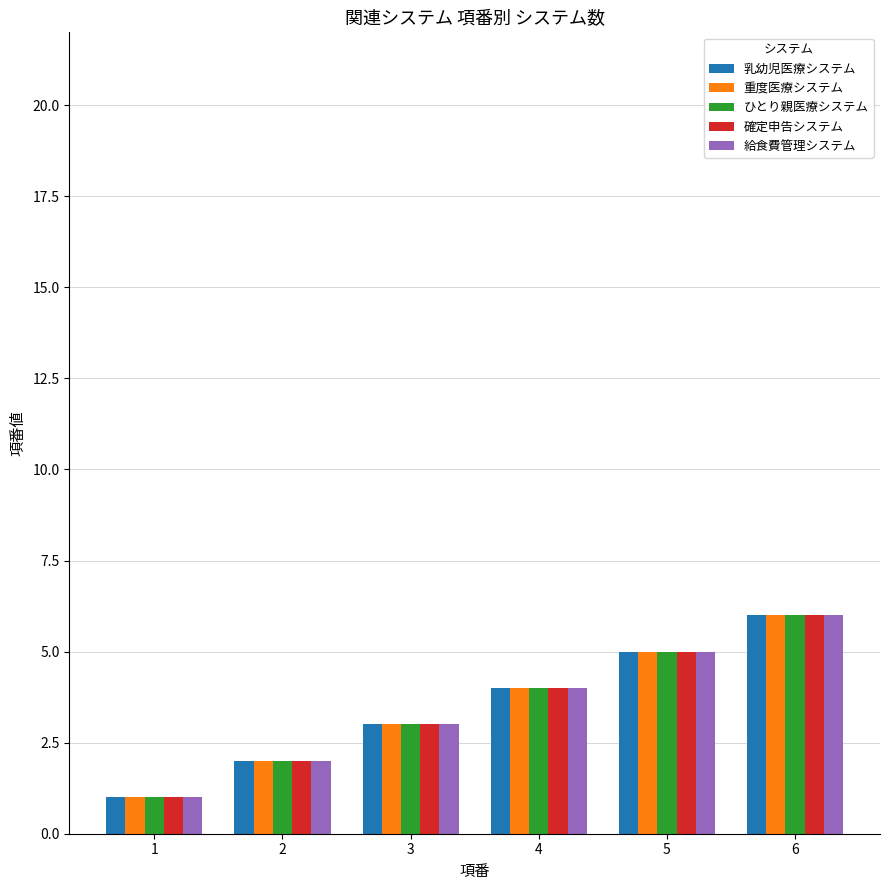

How many 給食費管理システム values are between 2 and 5?

4